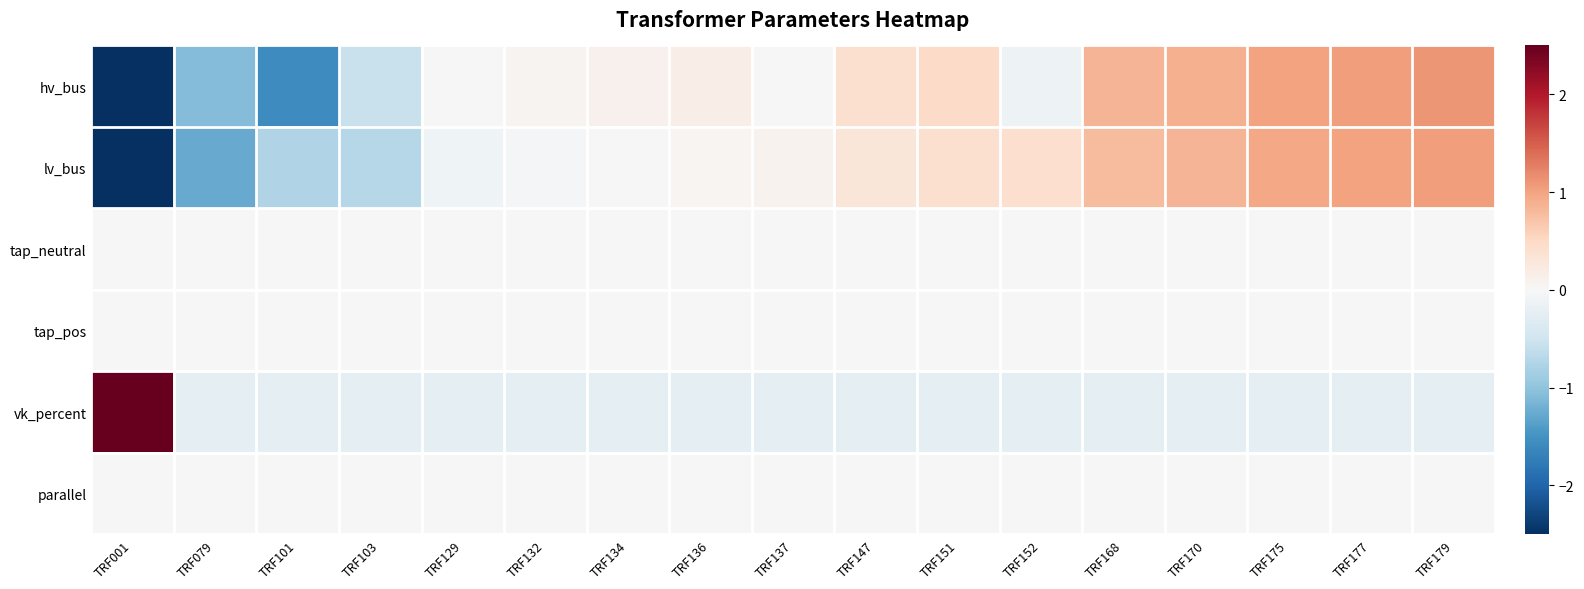

Reading left to right, transcribe all the data shown in this chart.

hv_bus: TRF001=-2.8	TRF079=-1.1	TRF101=-1.6	TRF103=-0.6	TRF129=0.0	TRF132=0.1	TRF134=0.1	TRF136=0.2	TRF137=-0.0	TRF147=0.4	TRF151=0.5	TRF152=-0.1	TRF168=0.9	TRF170=0.9	TRF175=1.0	TRF177=1.1	TRF179=1.1
lv_bus: TRF001=-3.1	TRF079=-1.3	TRF101=-0.8	TRF103=-0.7	TRF129=-0.1	TRF132=-0.0	TRF134=0.0	TRF136=0.1	TRF137=0.1	TRF147=0.3	TRF151=0.4	TRF152=0.4	TRF168=0.8	TRF170=0.8	TRF175=1.0	TRF177=1.0	TRF179=1.1
tap_neutral: TRF001=0.0	TRF079=0.0	TRF101=0.0	TRF103=0.0	TRF129=0.0	TRF132=0.0	TRF134=0.0	TRF136=0.0	TRF137=0.0	TRF147=0.0	TRF151=0.0	TRF152=0.0	TRF168=0.0	TRF170=0.0	TRF175=0.0	TRF177=0.0	TRF179=0.0
tap_pos: TRF001=0.0	TRF079=0.0	TRF101=0.0	TRF103=0.0	TRF129=0.0	TRF132=0.0	TRF134=0.0	TRF136=0.0	TRF137=0.0	TRF147=0.0	TRF151=0.0	TRF152=0.0	TRF168=0.0	TRF170=0.0	TRF175=0.0	TRF177=0.0	TRF179=0.0
vk_percent: TRF001=4.0	TRF079=-0.2	TRF101=-0.2	TRF103=-0.2	TRF129=-0.2	TRF132=-0.2	TRF134=-0.2	TRF136=-0.2	TRF137=-0.2	TRF147=-0.2	TRF151=-0.2	TRF152=-0.2	TRF168=-0.2	TRF170=-0.2	TRF175=-0.2	TRF177=-0.2	TRF179=-0.2
parallel: TRF001=0.0	TRF079=0.0	TRF101=0.0	TRF103=0.0	TRF129=0.0	TRF132=0.0	TRF134=0.0	TRF136=0.0	TRF137=0.0	TRF147=0.0	TRF151=0.0	TRF152=0.0	TRF168=0.0	TRF170=0.0	TRF175=0.0	TRF177=0.0	TRF179=0.0